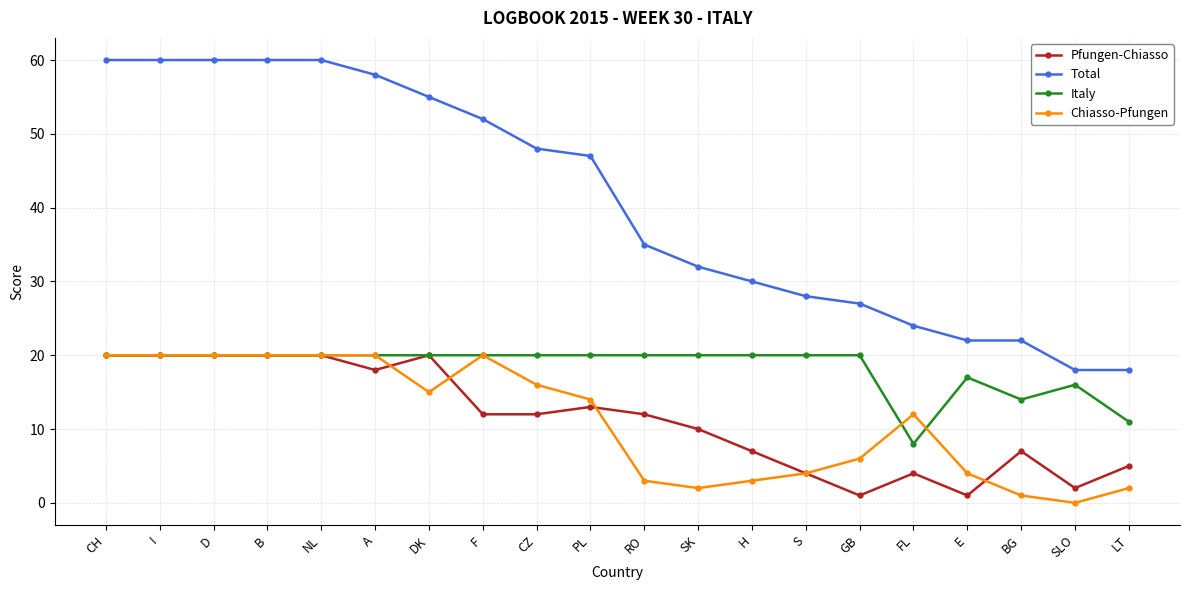

Reading left to right, what are all the values shown in this chart?

Pfungen-Chiasso: CH=20	I=20	D=20	B=20	NL=20	A=18	DK=20	F=12	CZ=12	PL=13	RO=12	SK=10	H=7	S=4	GB=1	FL=4	E=1	BG=7	SLO=2	LT=5
Total: CH=60	I=60	D=60	B=60	NL=60	A=58	DK=55	F=52	CZ=48	PL=47	RO=35	SK=32	H=30	S=28	GB=27	FL=24	E=22	BG=22	SLO=18	LT=18
Italy: CH=20	I=20	D=20	B=20	NL=20	A=20	DK=20	F=20	CZ=20	PL=20	RO=20	SK=20	H=20	S=20	GB=20	FL=8	E=17	BG=14	SLO=16	LT=11
Chiasso-Pfungen: CH=20	I=20	D=20	B=20	NL=20	A=20	DK=15	F=20	CZ=16	PL=14	RO=3	SK=2	H=3	S=4	GB=6	FL=12	E=4	BG=1	SLO=0	LT=2